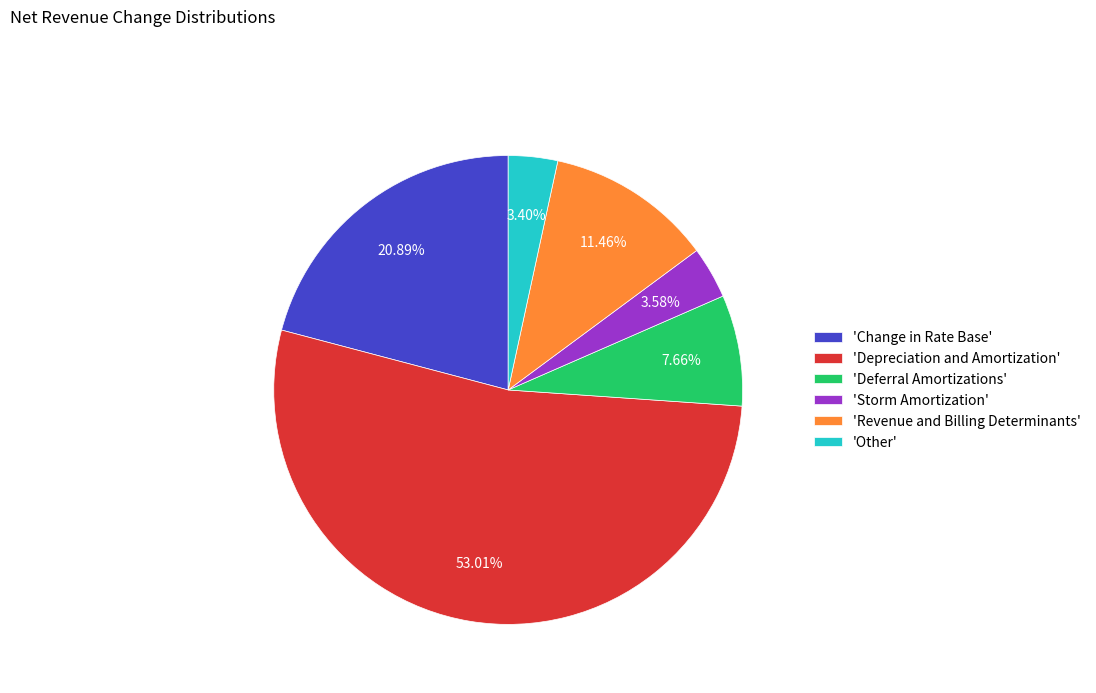

Is the sum of 'Other' and 'Change in Rate Base' greater than half?

No